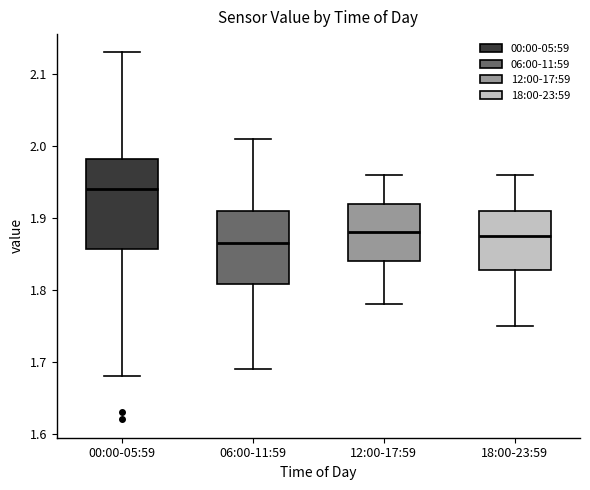

Reading left to right, read every box against the y-axis: the position of its median line, the range the box covers, and the ends of its whiskers. The values are not printed on the chart, so give them approximately, as read against the axis.

00:00-05:59: median 1.94, box 1.86 to 1.98, whiskers 1.68 to 2.13
06:00-11:59: median 1.87, box 1.81 to 1.91, whiskers 1.69 to 2.01
12:00-17:59: median 1.88, box 1.84 to 1.92, whiskers 1.78 to 1.96
18:00-23:59: median 1.88, box 1.83 to 1.91, whiskers 1.75 to 1.96